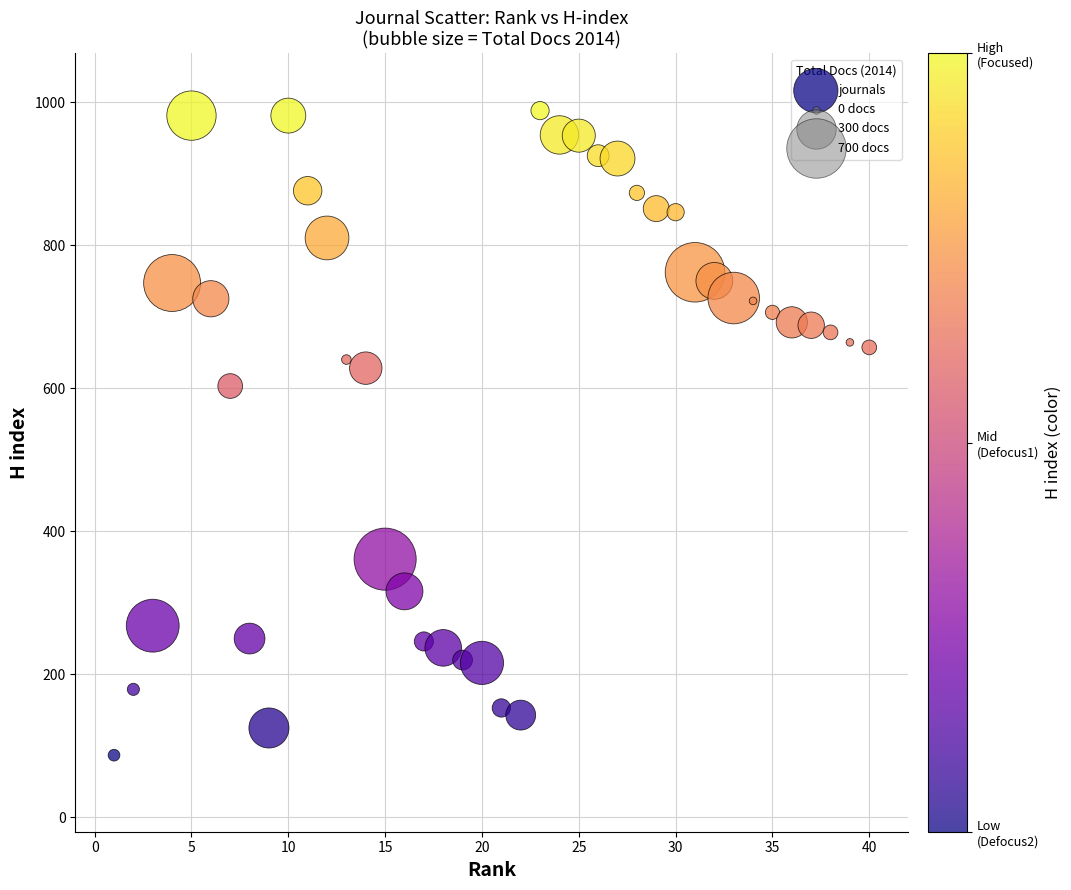

What Y value in the scatter plot is closest to 537?

603